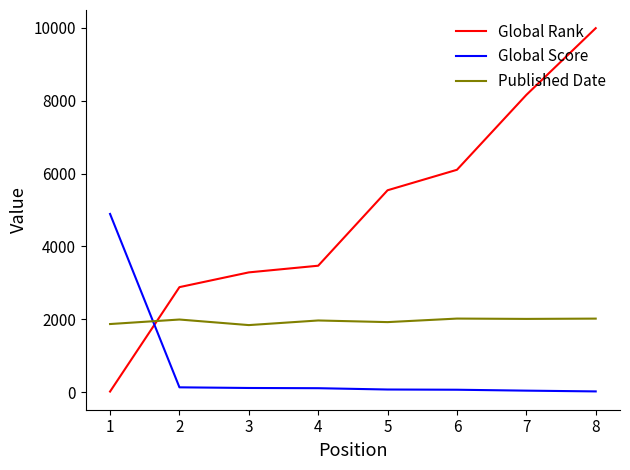

How many values in the Published Date series are below 1993?

4